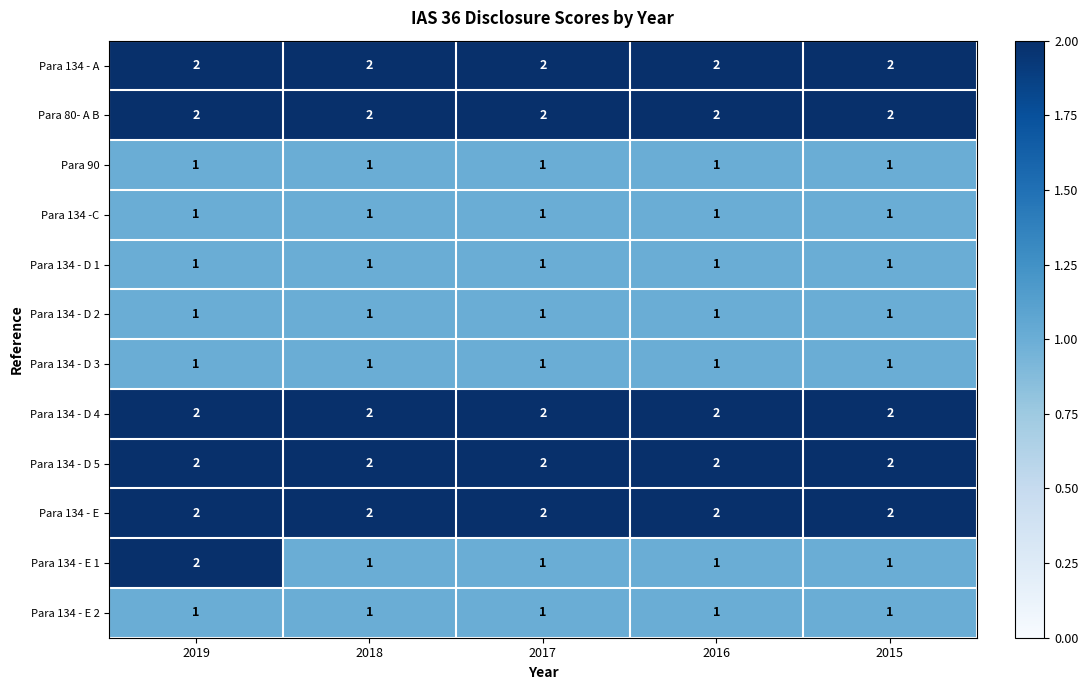

The Para 80- A B series shows 3 at 2016. True or false?

False